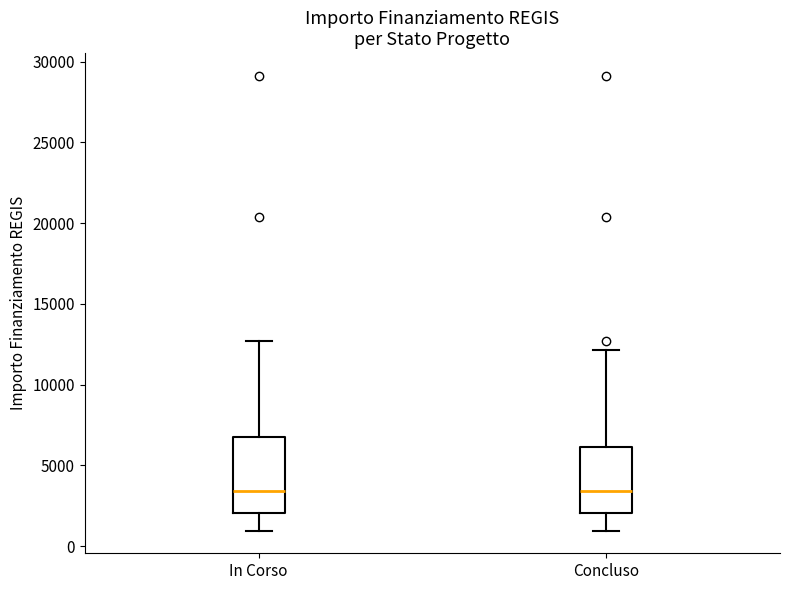

Comparing the boxes themselves (not the whiskers), which one is the tallest?

In Corso